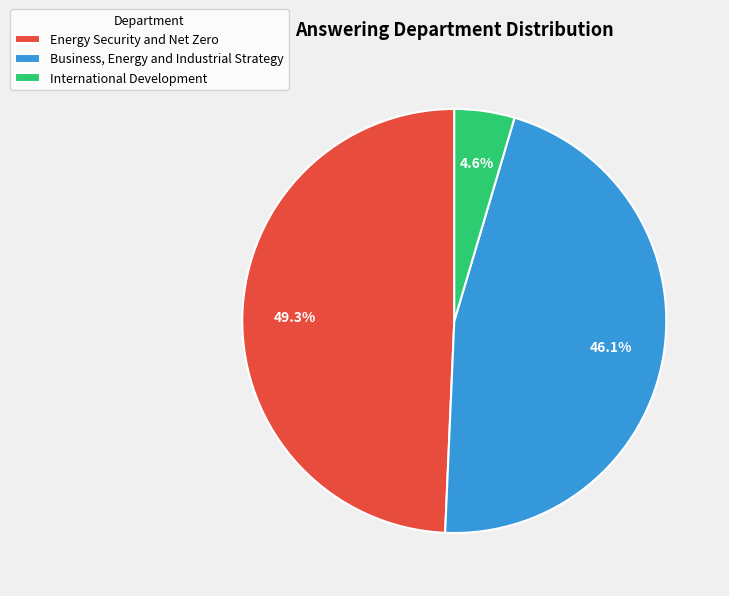

Between International Development and Energy Security and Net Zero, which is larger?

Energy Security and Net Zero